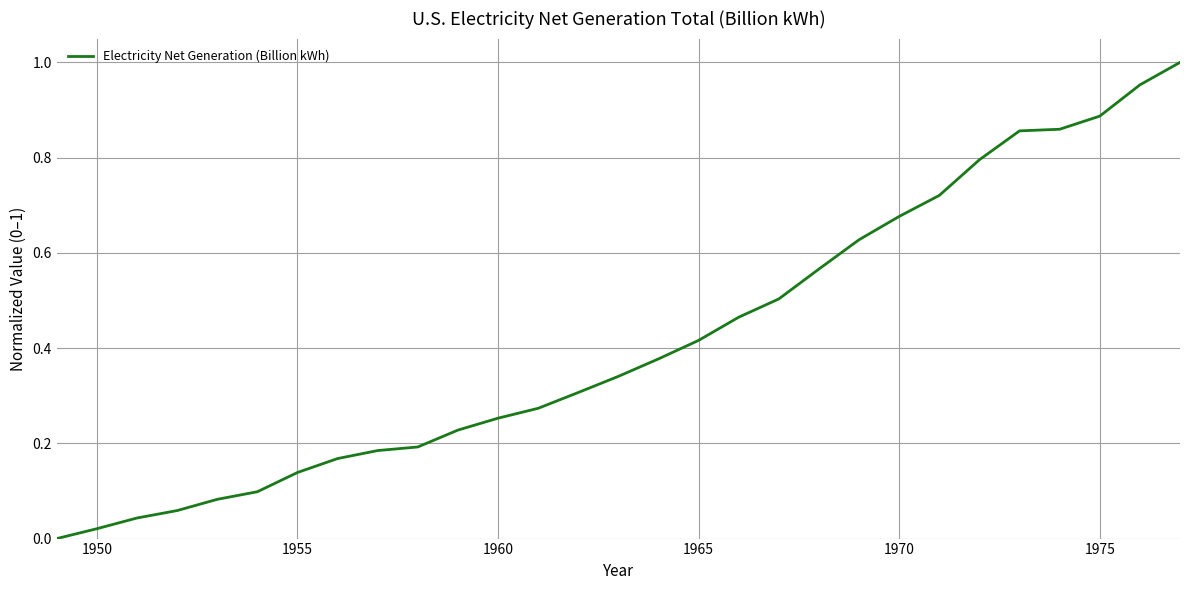

Is it true that the value at 1975 is 1.2?

False